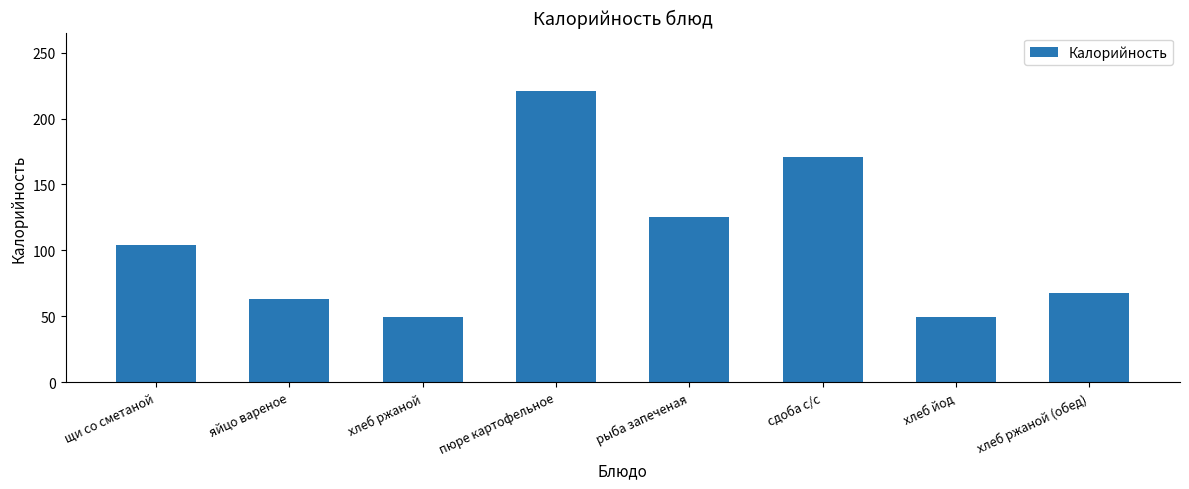

What is the sum of the values at сдоба с/с and яйцо вареное?

234.0